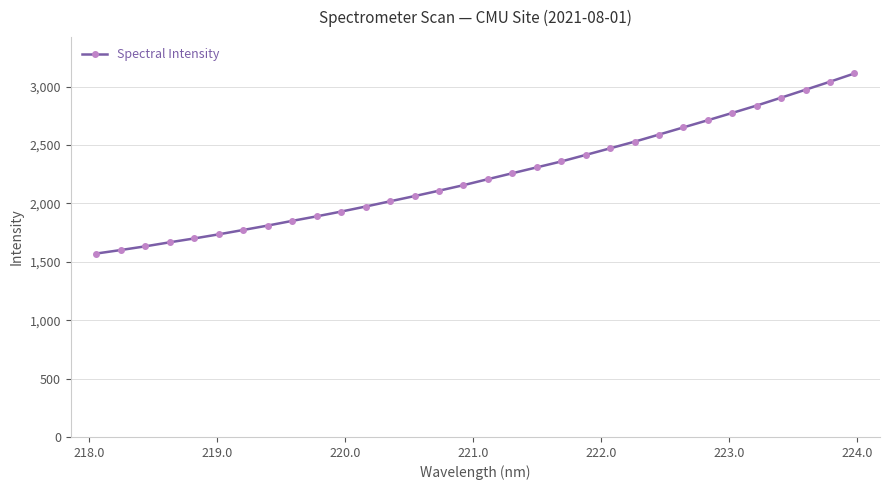

What is the difference between the maximum and minimum values?

1541.5